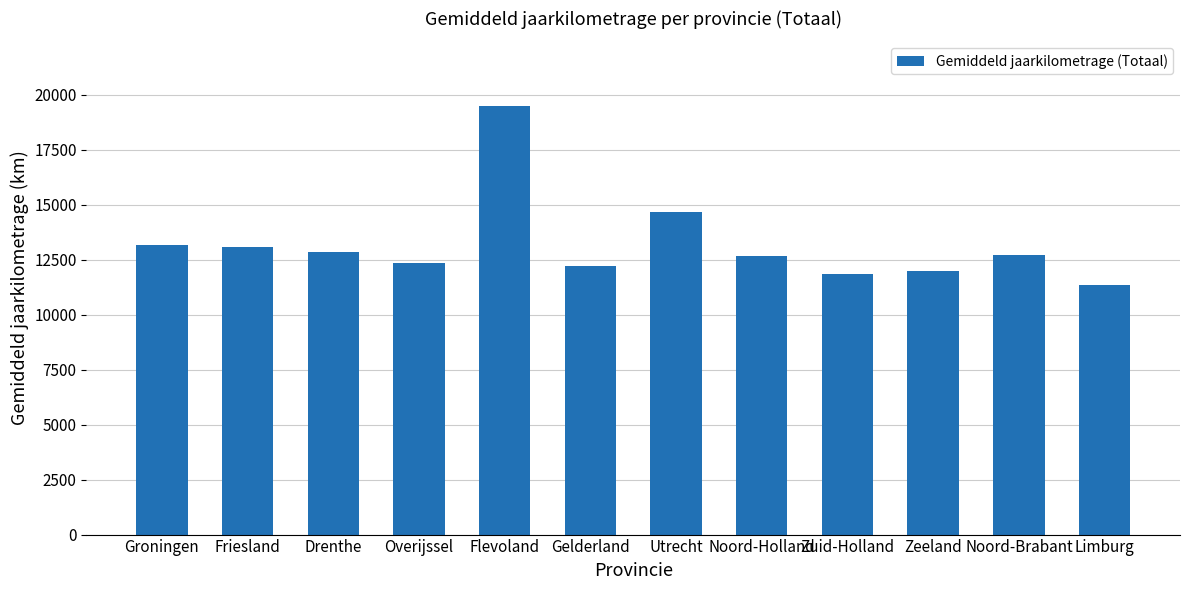

What is the difference between the second highest and second lowest values?

2836